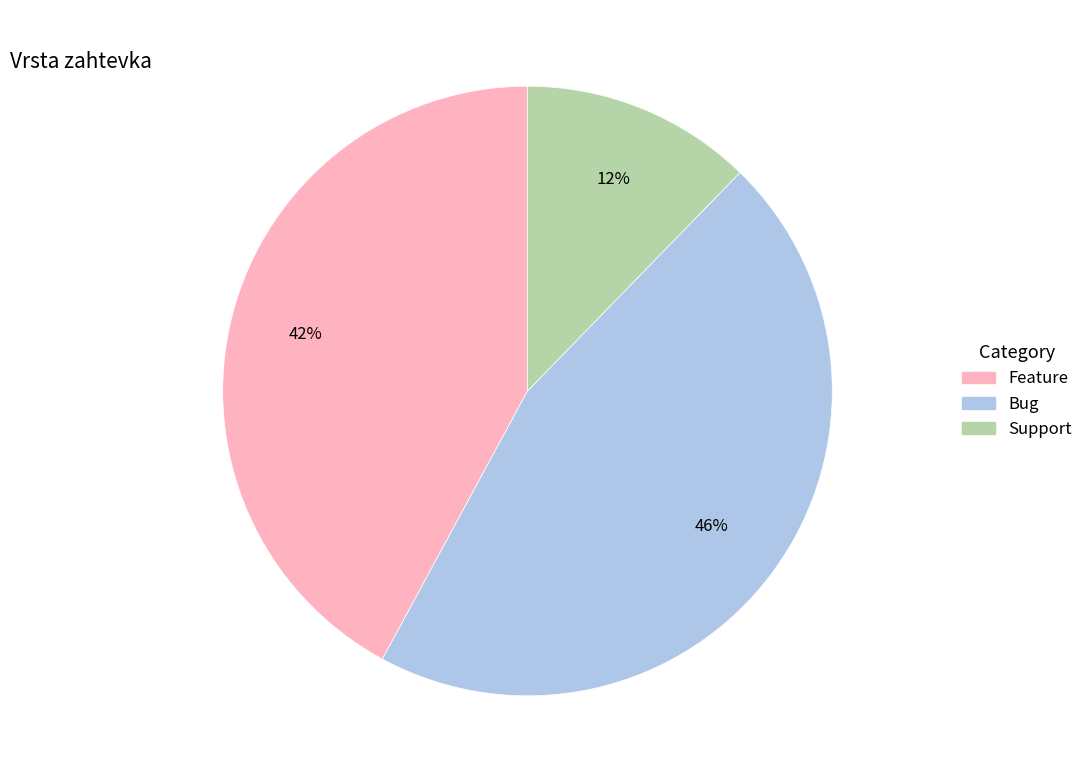

Which category has the smallest portion of the pie?

Support